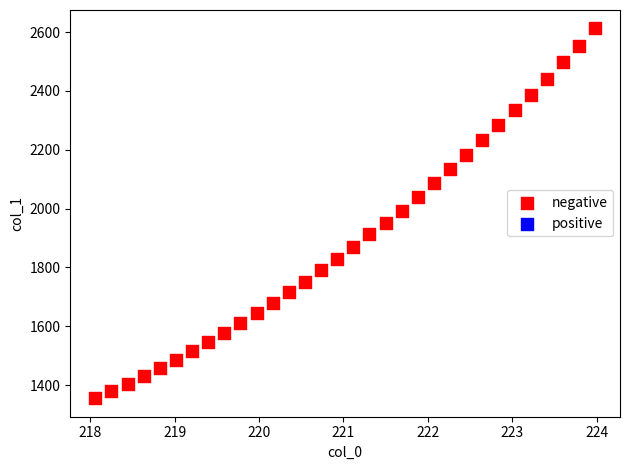

What is the range of Y values (max minus min)?

1257.1